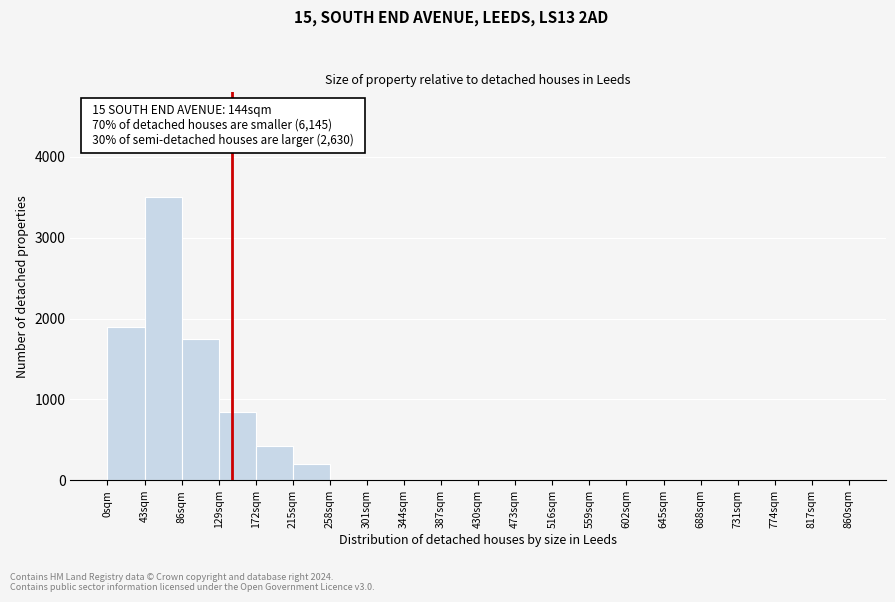

Which range on the x-axis has the tallest bar?

43 to 86